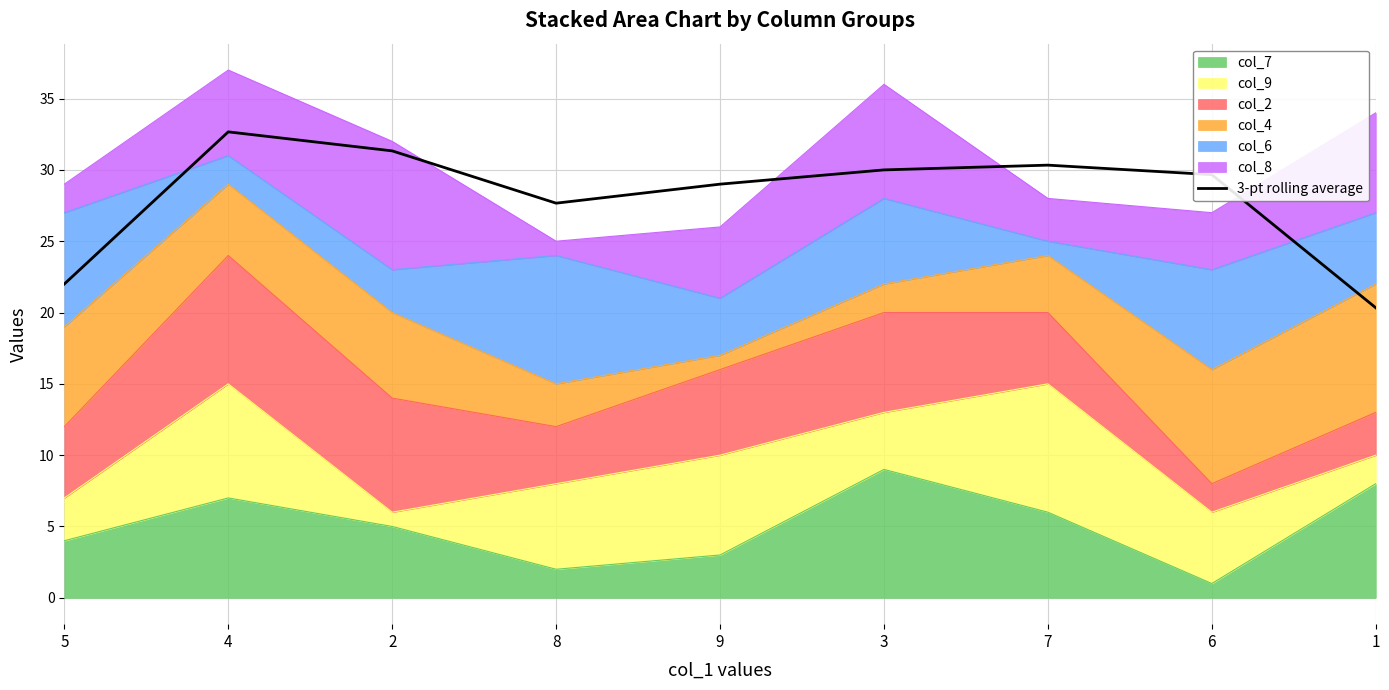

Which has a higher value, 4 or 5?

4